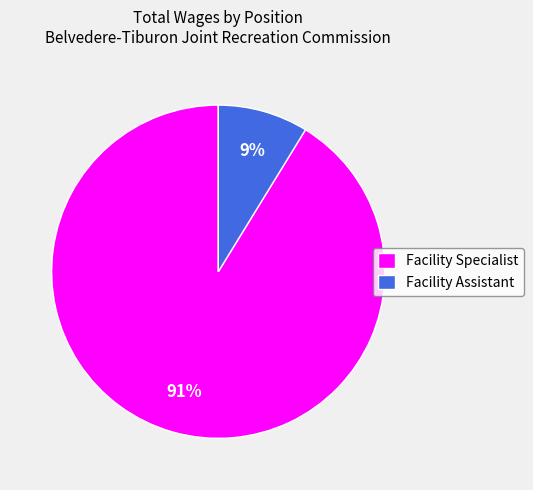

Rank the categories by value from highest to lowest.

Facility Specialist, Facility Assistant